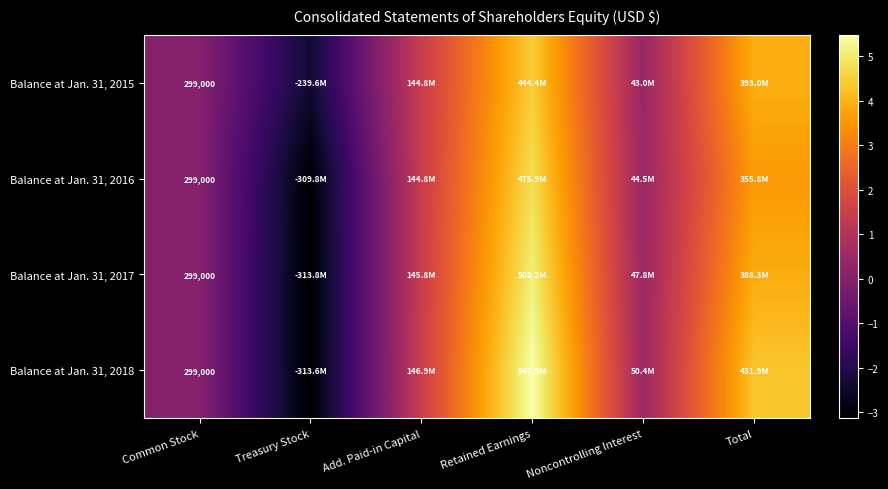

What is the sum of the Balance at Jan. 31, 2018 values at Noncontrolling Interest and Treasury Stock?

-263209000